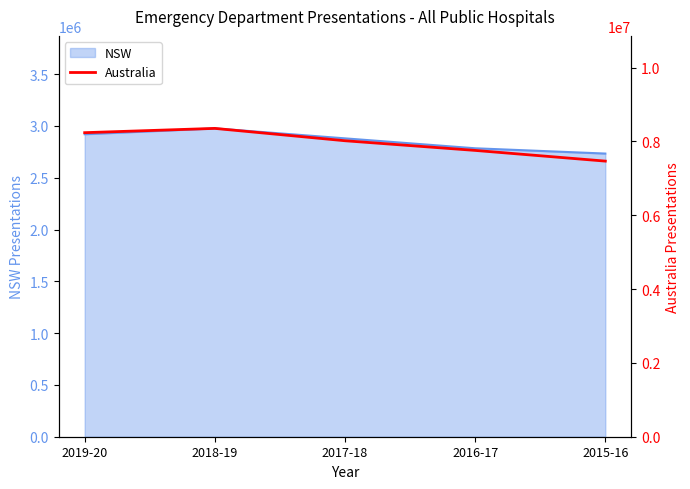

Reading left to right, transcribe all the data shown in this chart.

2019-20=8236159	2018-19=8352192	2017-18=8017492	2016-17=7755606	2015-16=7465869